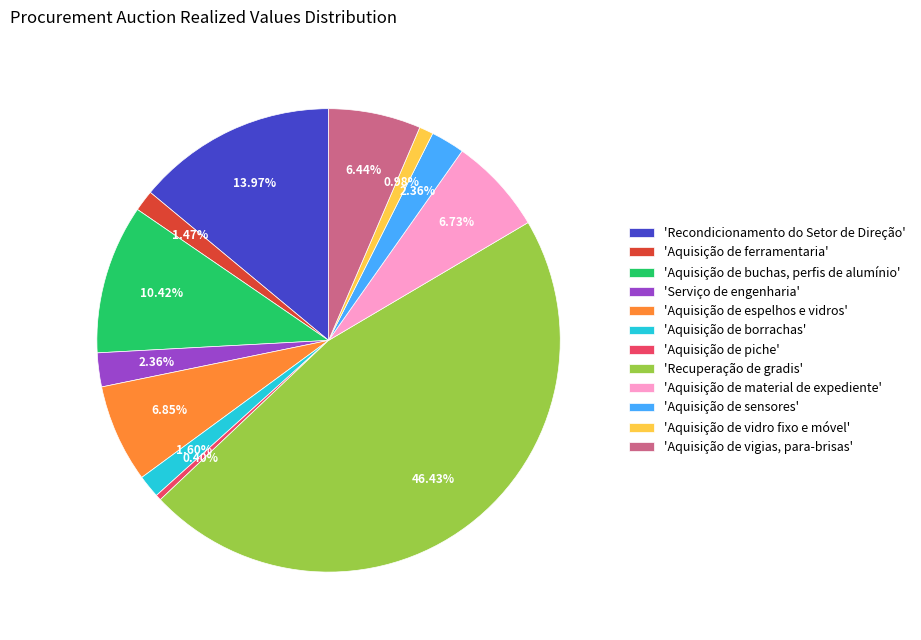

What is the smallest slice in the pie chart?

'Aquisição de piche'